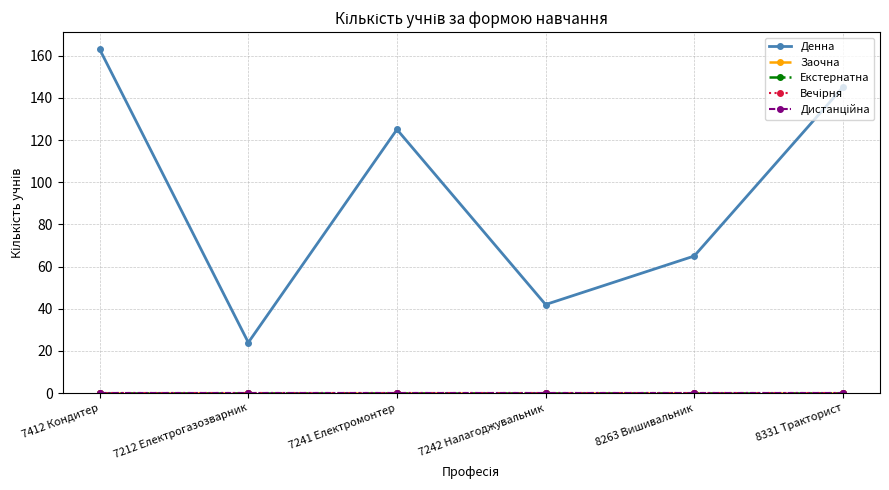

Does the chart have visible grid lines?

Yes